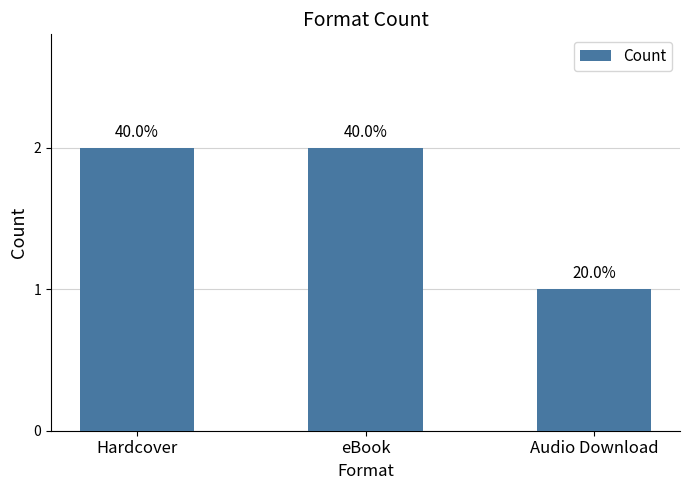

List the labels in order of value, smallest first.

Audio Download, Hardcover, eBook